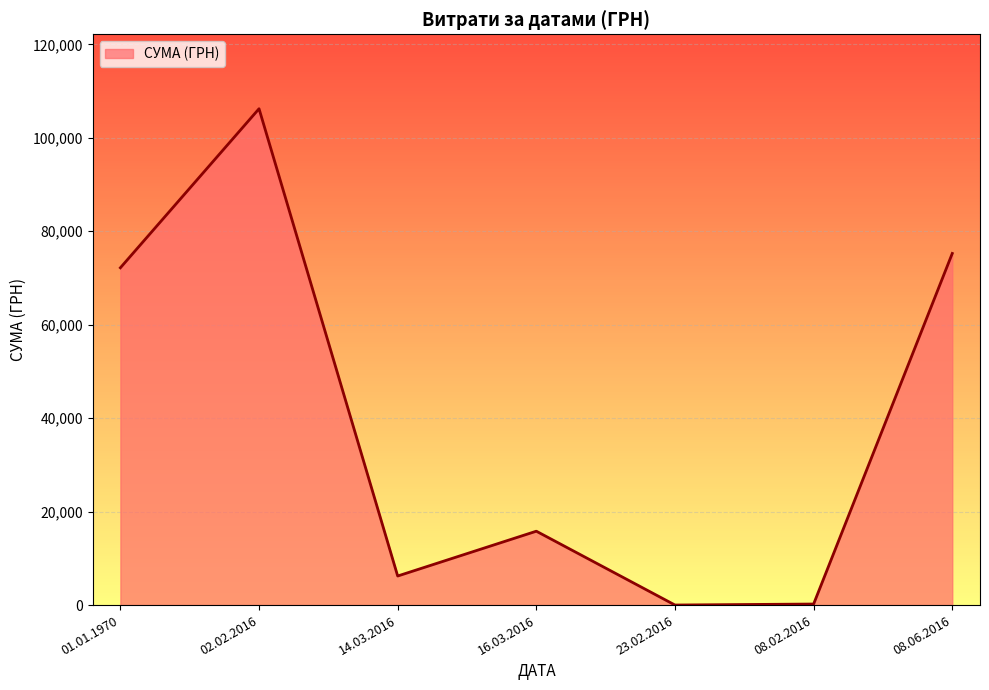

Is it true that the value at 02.02.2016 is 106229.6?

True